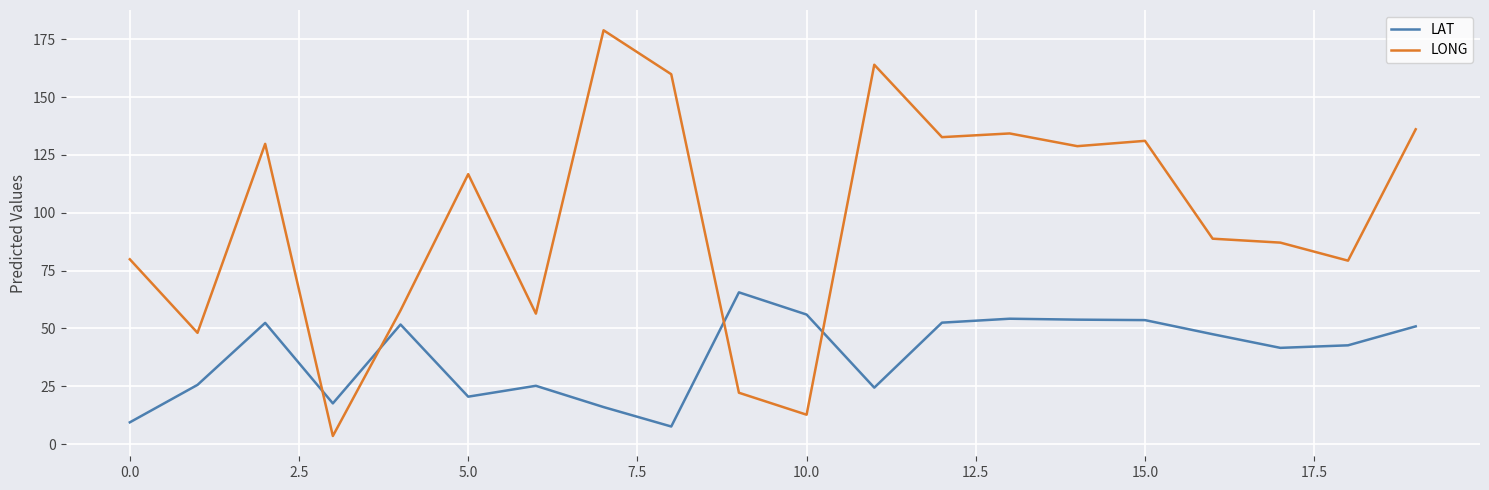

Which series has the largest total across all categories?

LONG